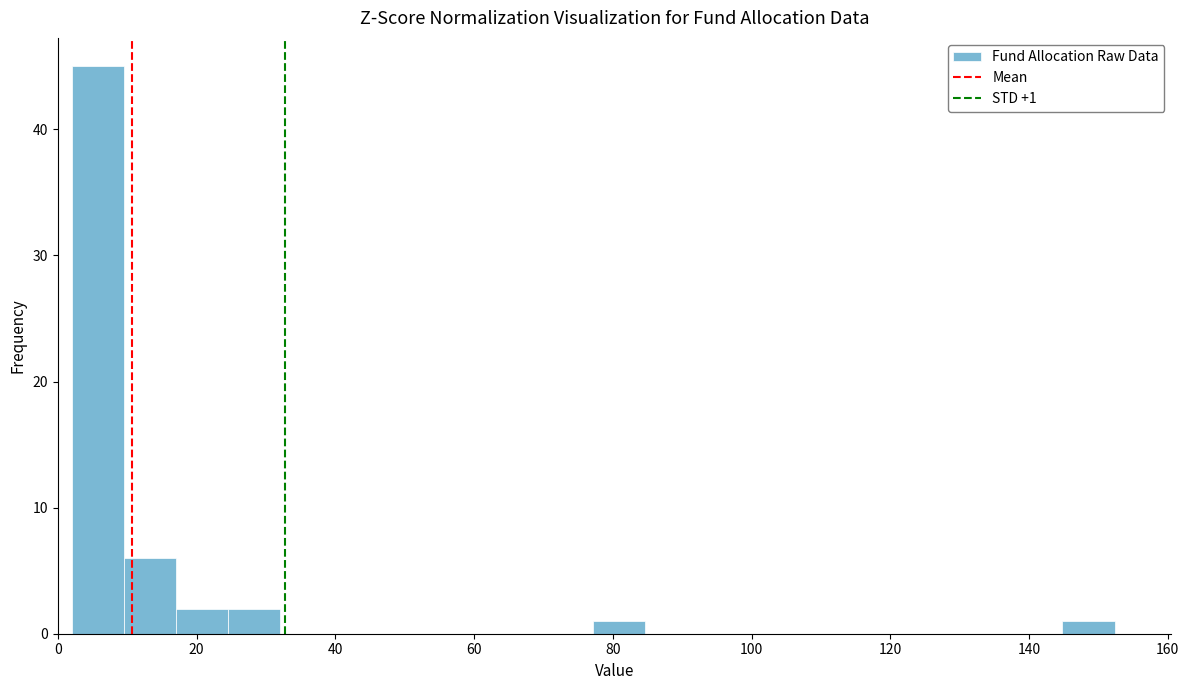

Around what value on the x-axis is the tallest bar? Give the approximate position of its centre, as read against the axis.

6